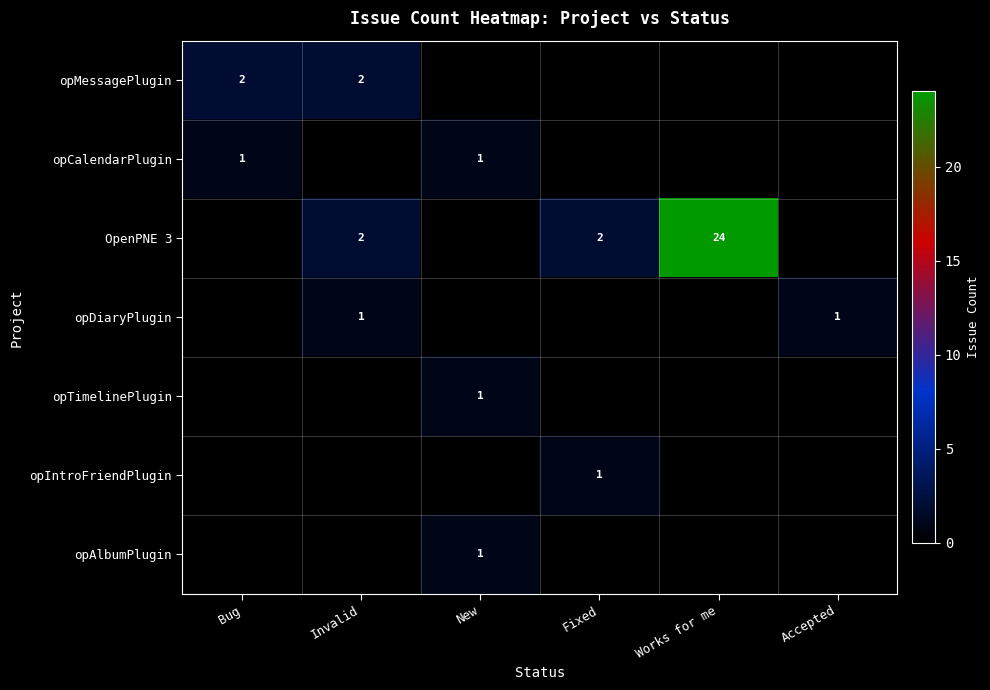

At which category is the sum across all series the highest?

Works for me